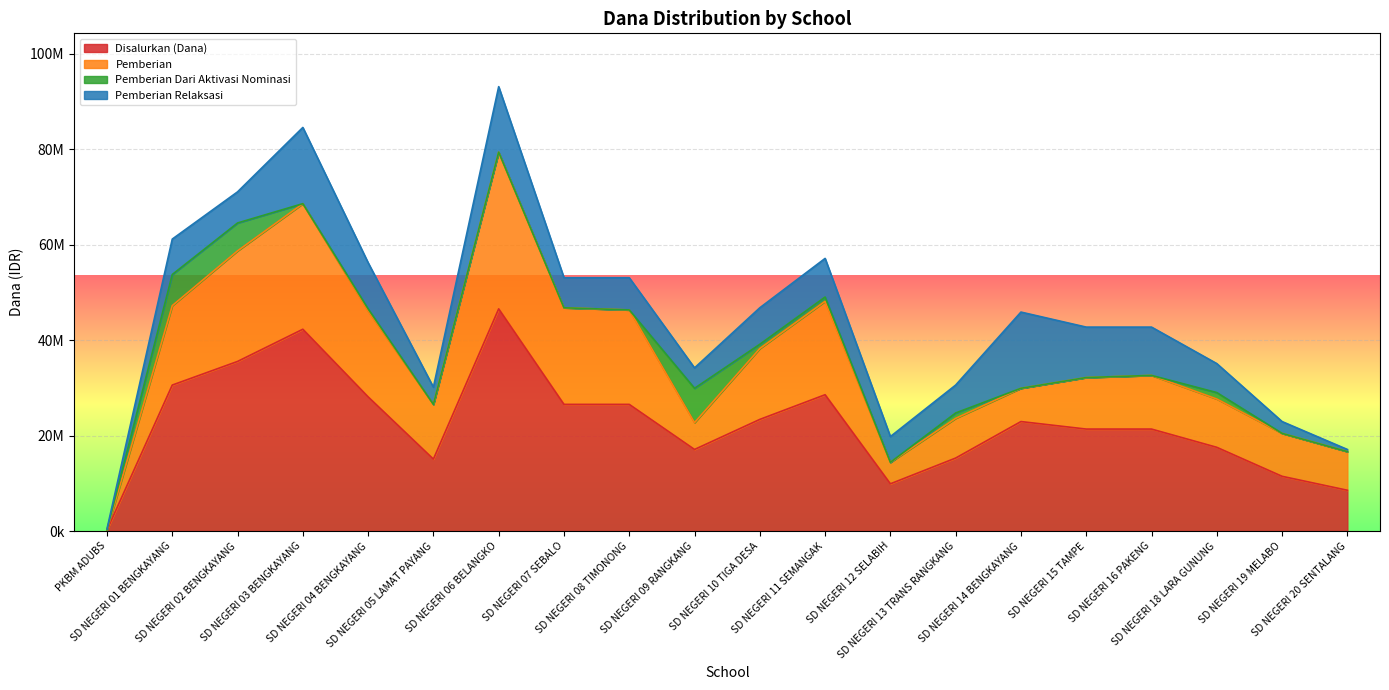

Where is the first local maximum for Pemberian Relaksasi?

SD NEGERI 01 BENGKAYANG